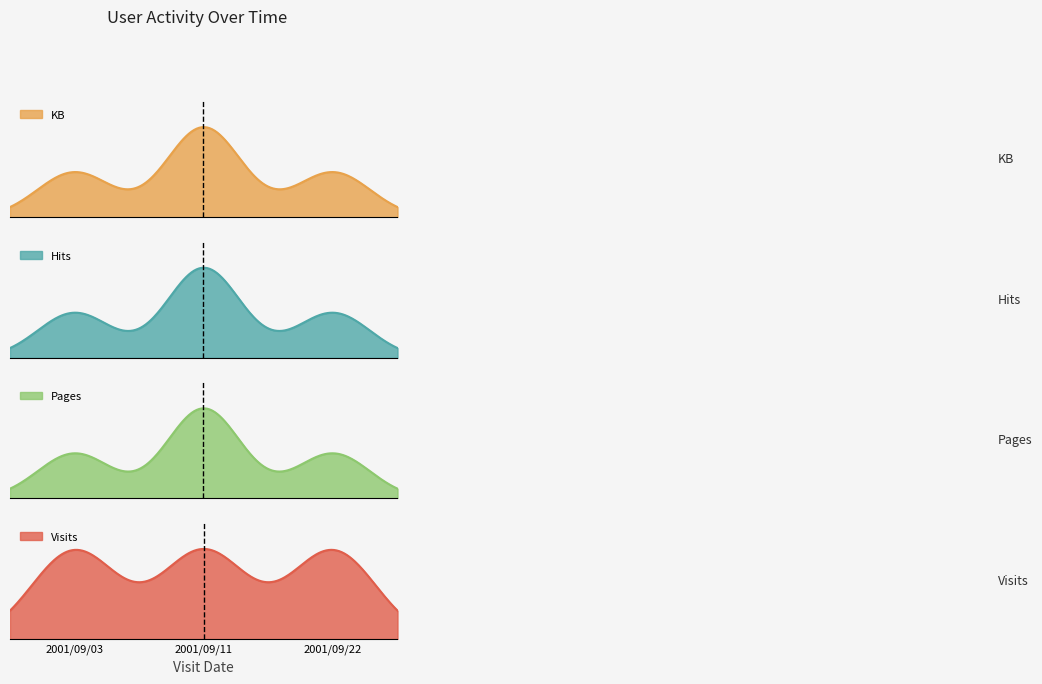

Reading left to right, transcribe all the data shown in this chart.

KB: 2001/09/11=1.0	2001/09/22=0.5	2001/09/03=0.5
Hits: 2001/09/11=2.0	2001/09/22=1.0	2001/09/03=1.0
Pages: 2001/09/11=2.0	2001/09/22=1.0	2001/09/03=1.0
Visits: 2001/09/11=1.0	2001/09/22=1.0	2001/09/03=1.0